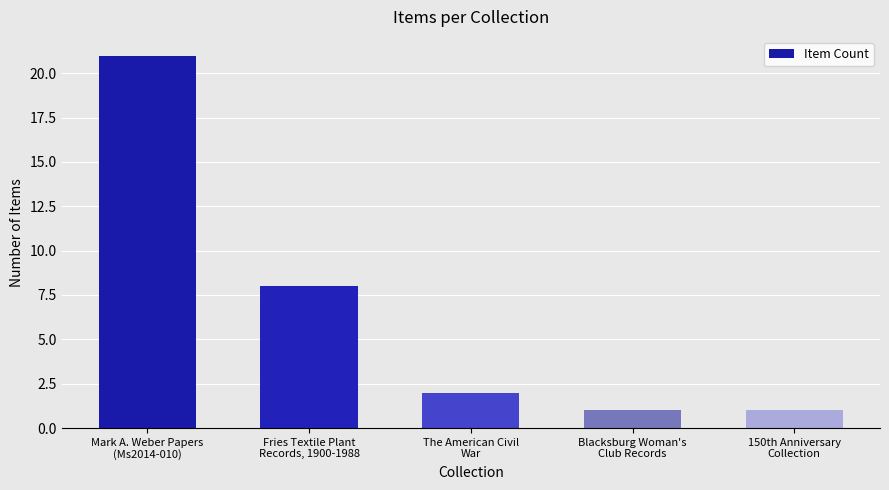

What is the sum of the values at 150th Anniversary
Collection and Mark A. Weber Papers
(Ms2014-010)?

22